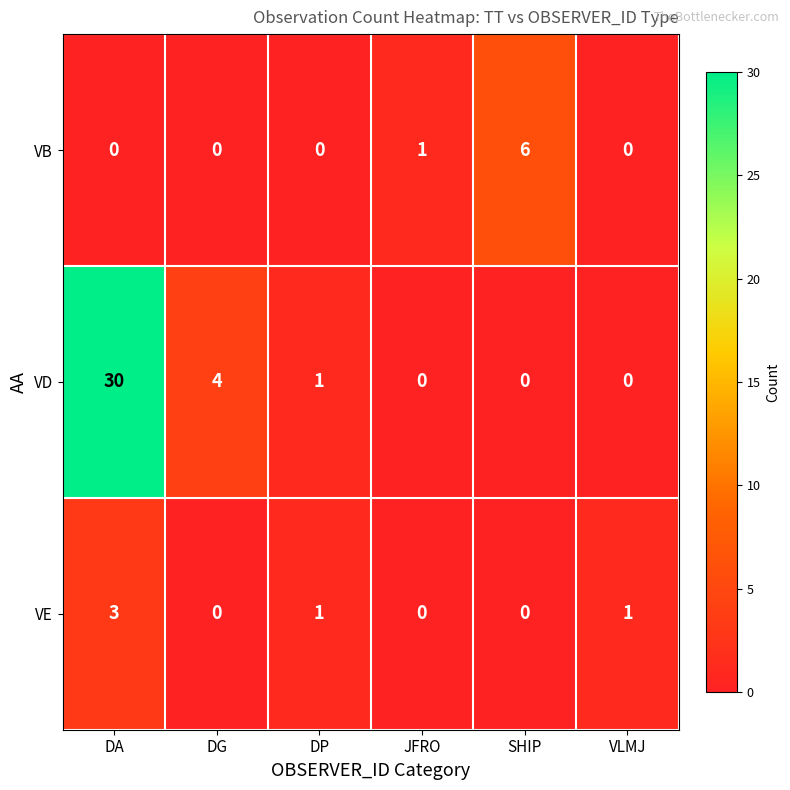

What is the difference between the maximum and minimum values in the VE series?

3